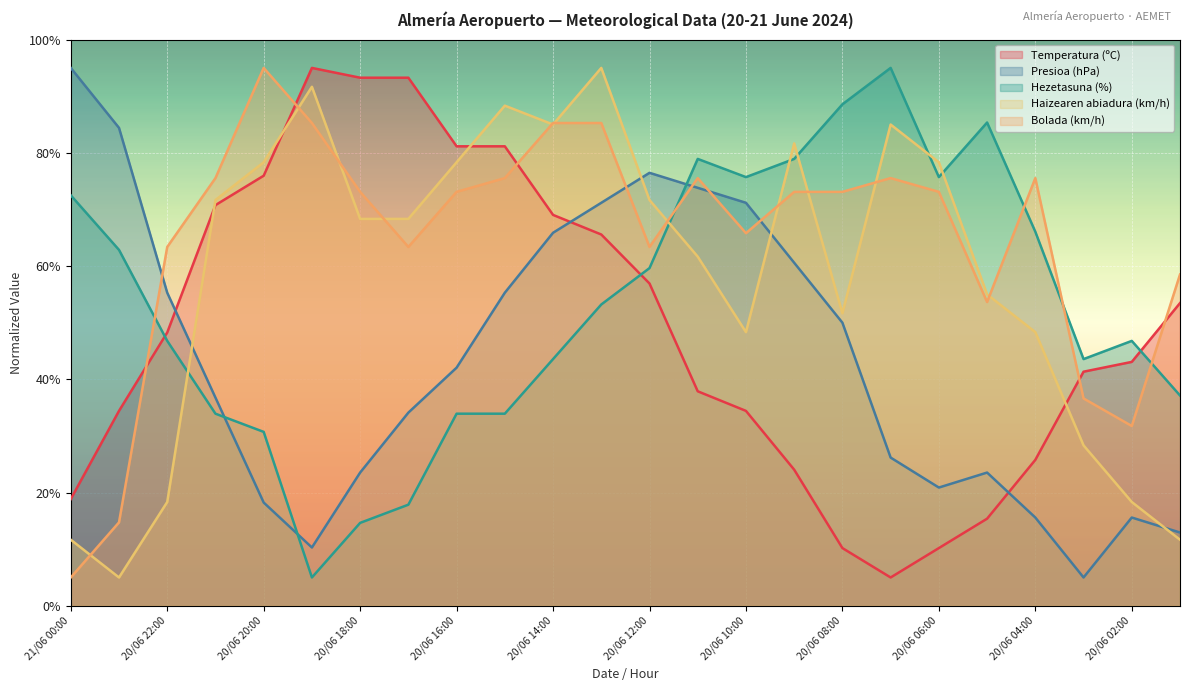

How many lines are shown in the chart?

5